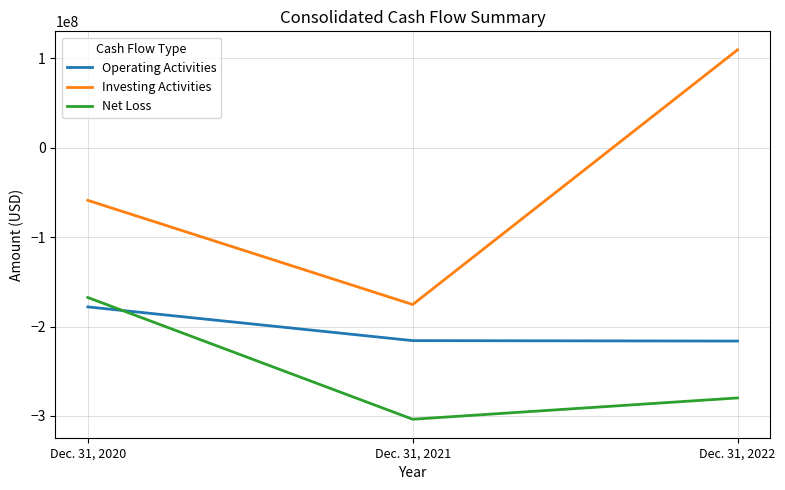

Which series has the widest spread of values?

Investing Activities